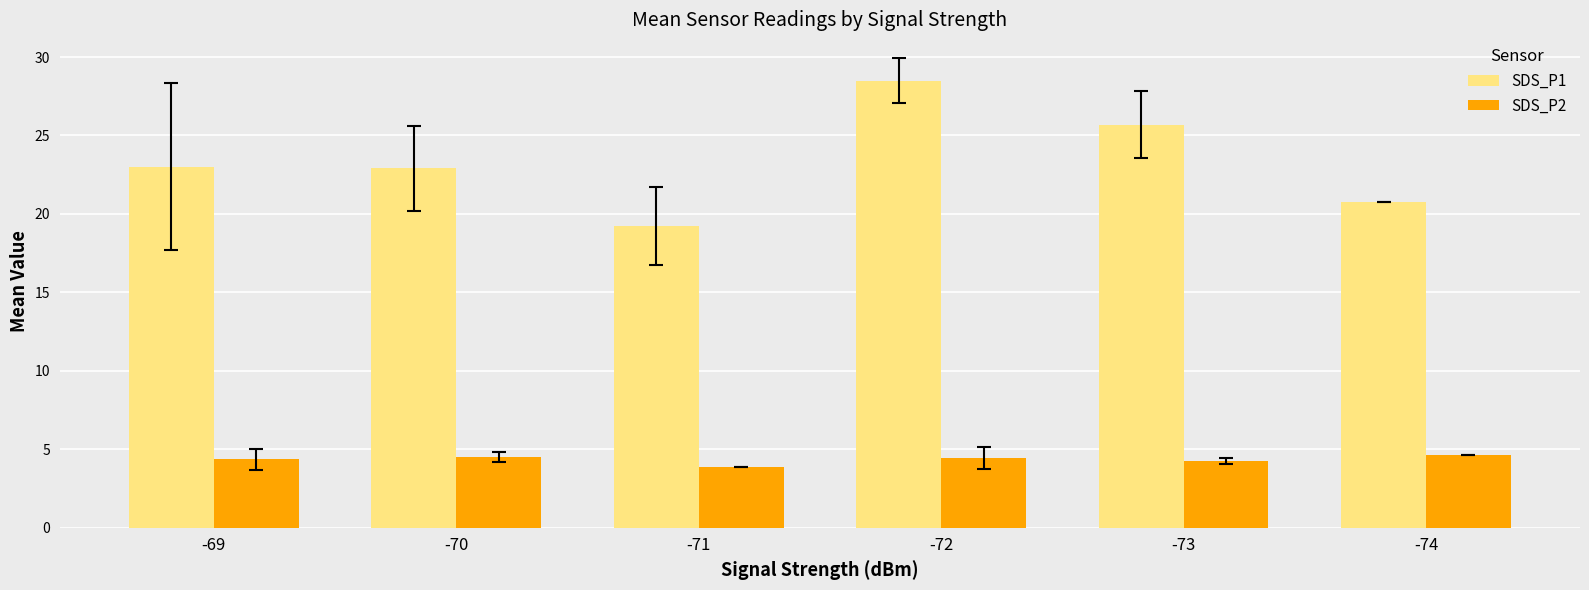

What is the value of the SDS_P2 bar at the 5th from the left?

4.3